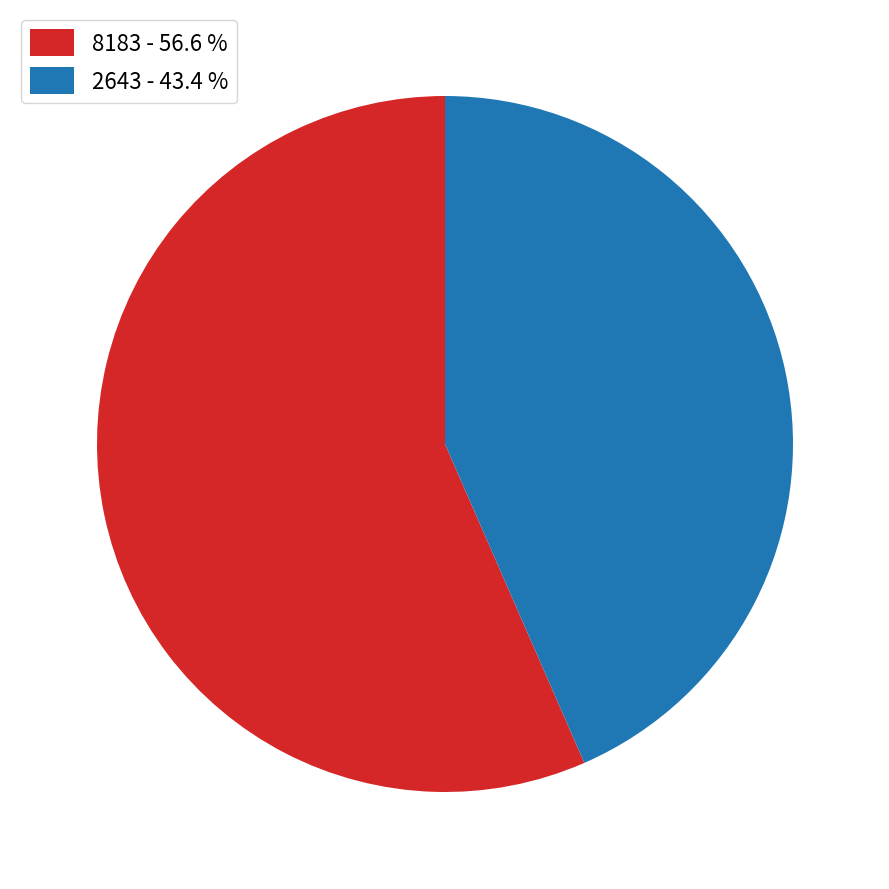

Which has a higher value, 8183 - 56.6 % or 2643 - 43.4 %?

8183 - 56.6 %